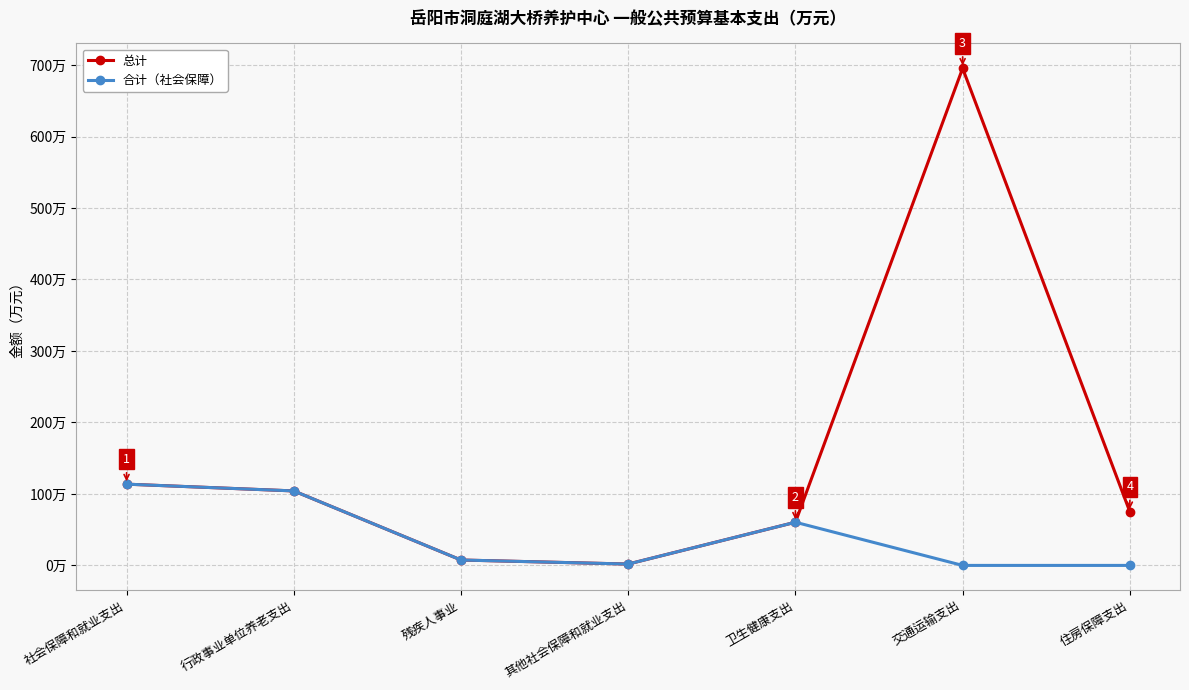

What are all the series names shown in the legend?

总计, 合计（社会保障）